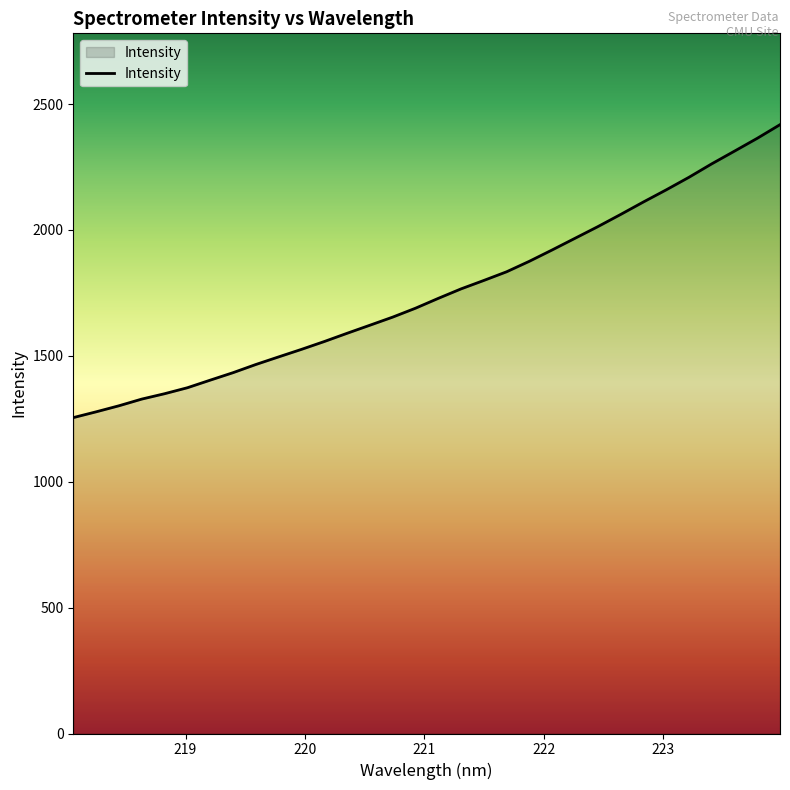

How many lines are shown in the chart?

1